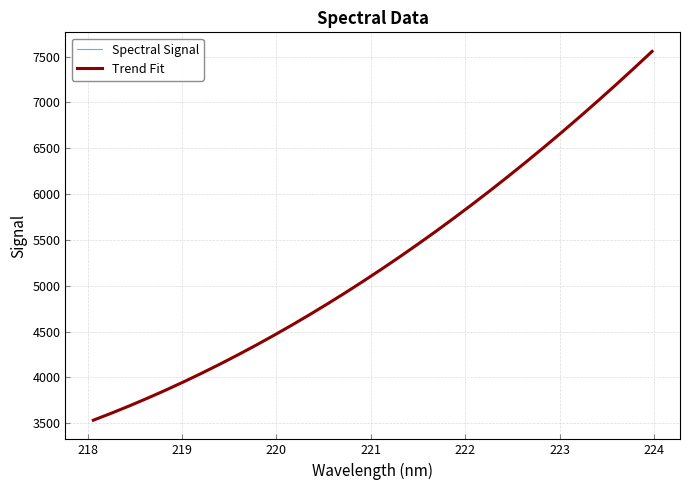

What is the minimum value for Trend Fit?

3532.4